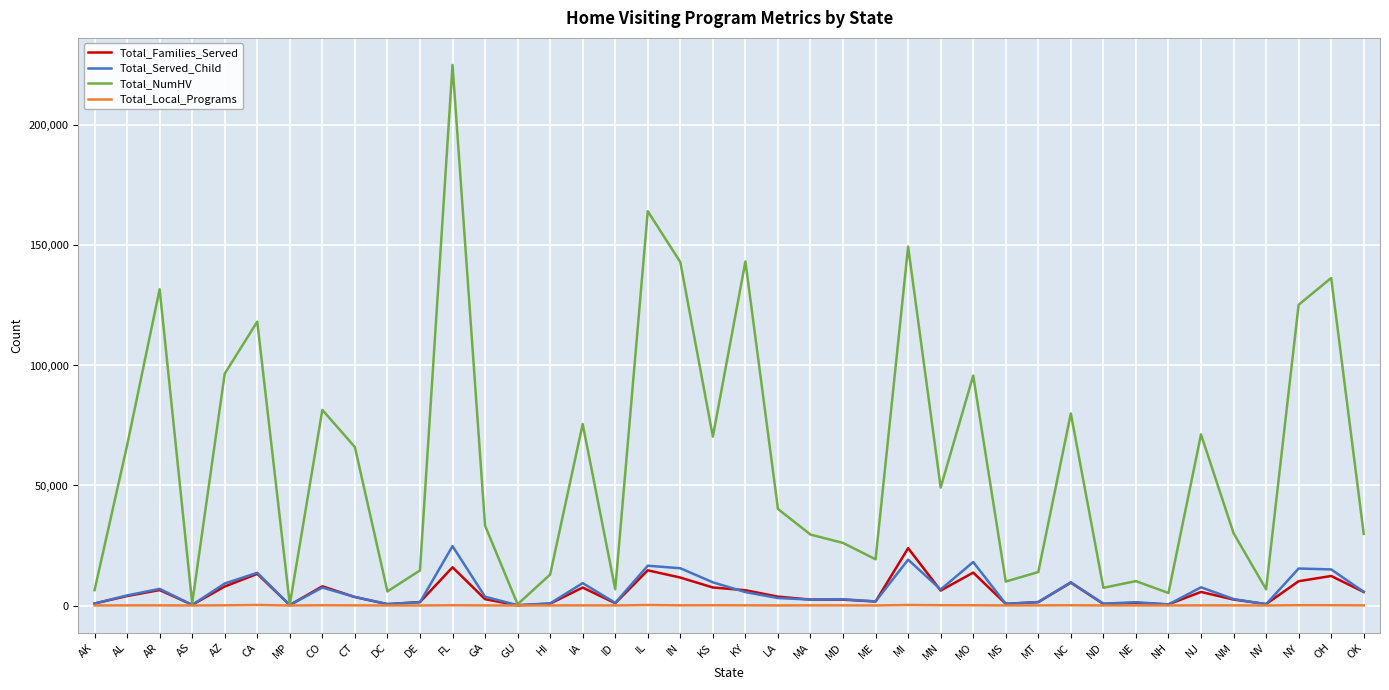

Which series has the largest total across all categories?

Total_NumHV